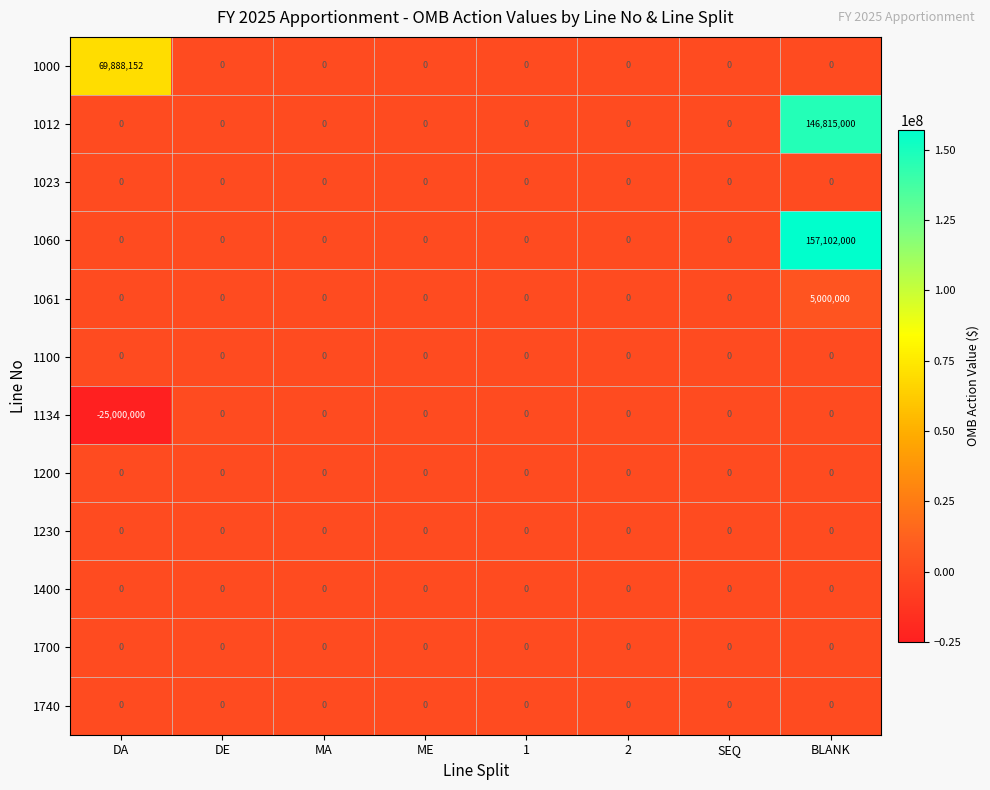

What is the sum of all 1060 values?

157102000